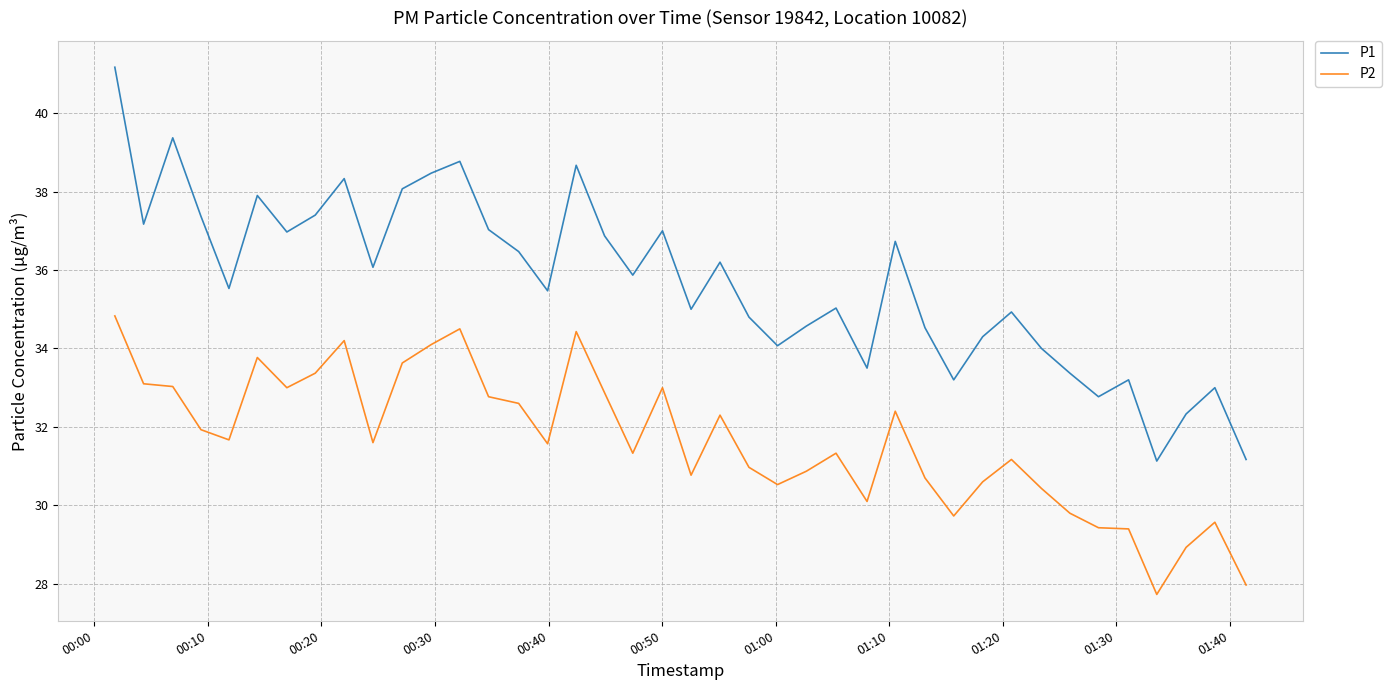

What is the difference between the maximum and minimum values in the P1 series?

10.0